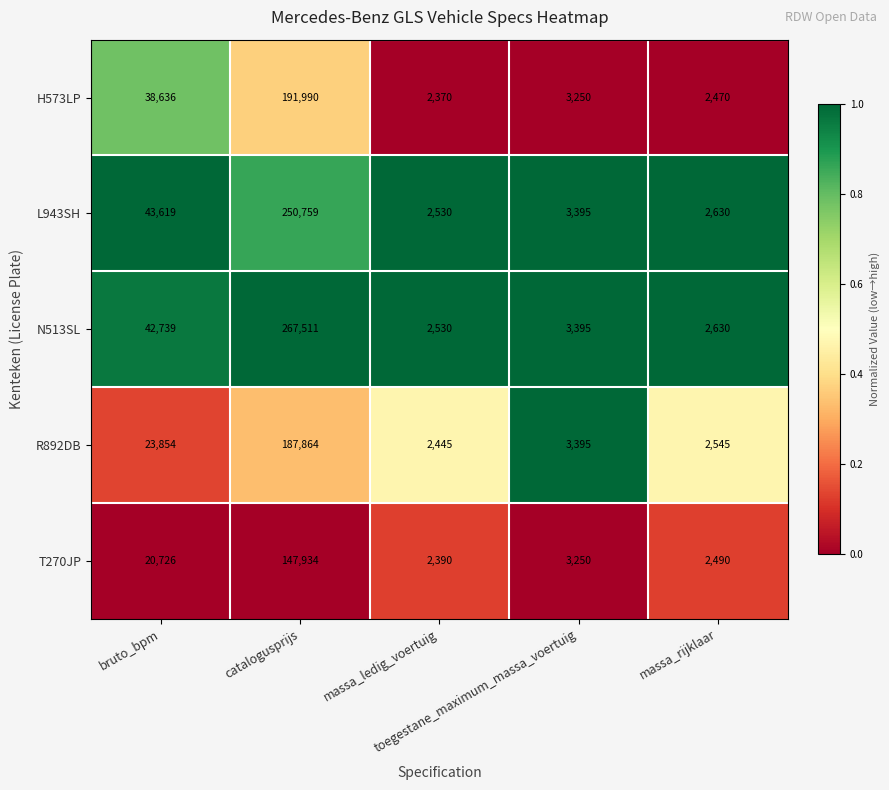

What is the average value of the N513SL series?

63761